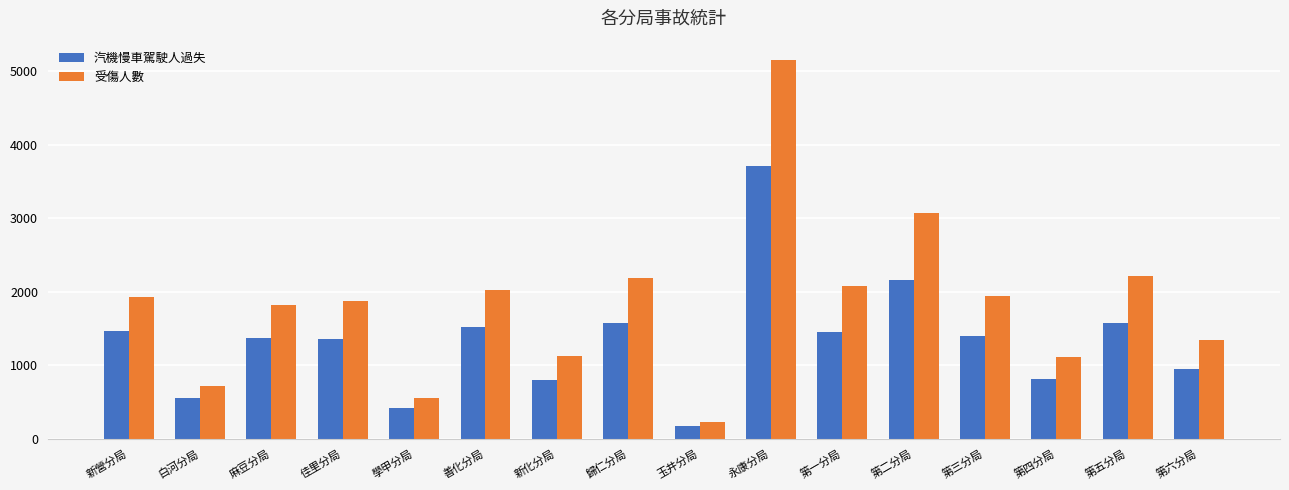

Read the 受傷人數 value at 第一分局, to the nearest 10.

2070